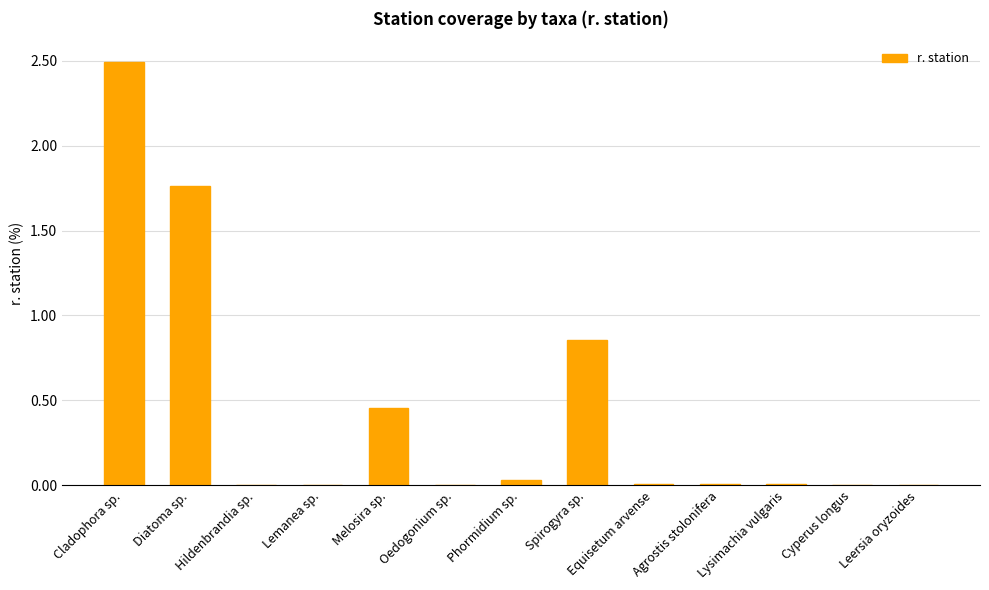

At which label is the value closest to 1?

Spirogyra sp.